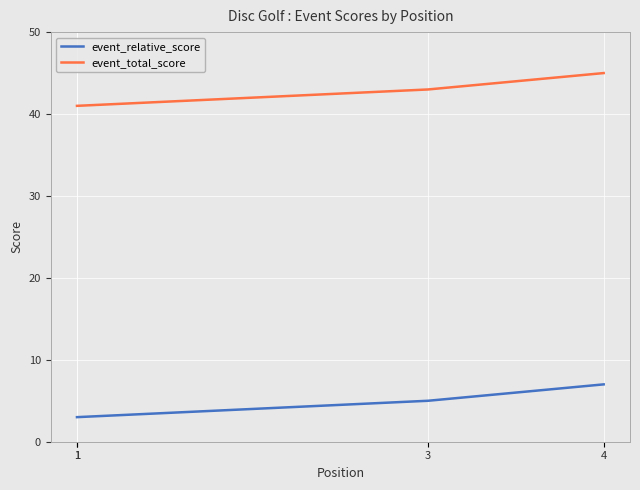

Rank the series at 1 from highest to lowest value.

event_total_score, event_relative_score